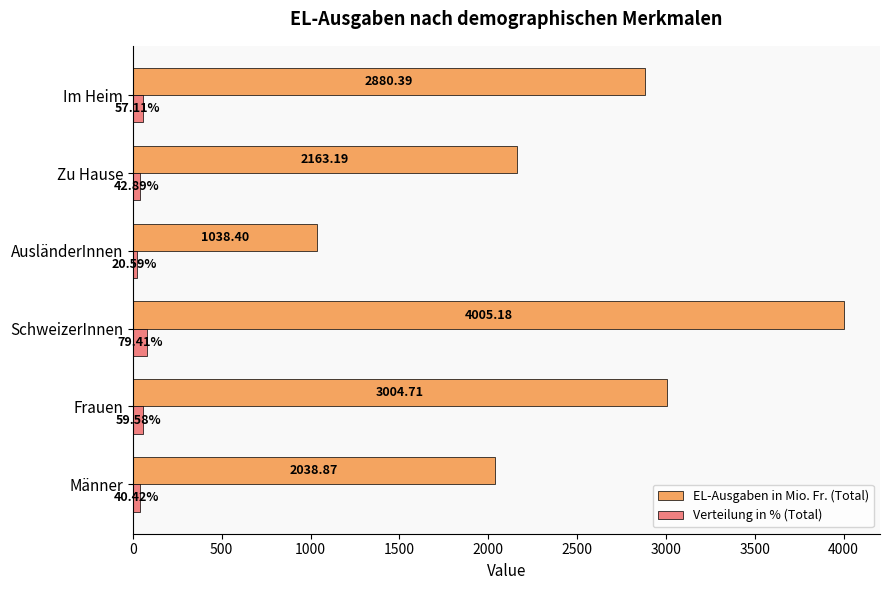

Rank the series by their maximum value, from lowest to highest.

Verteilung in % (Total), EL-Ausgaben in Mio. Fr. (Total)